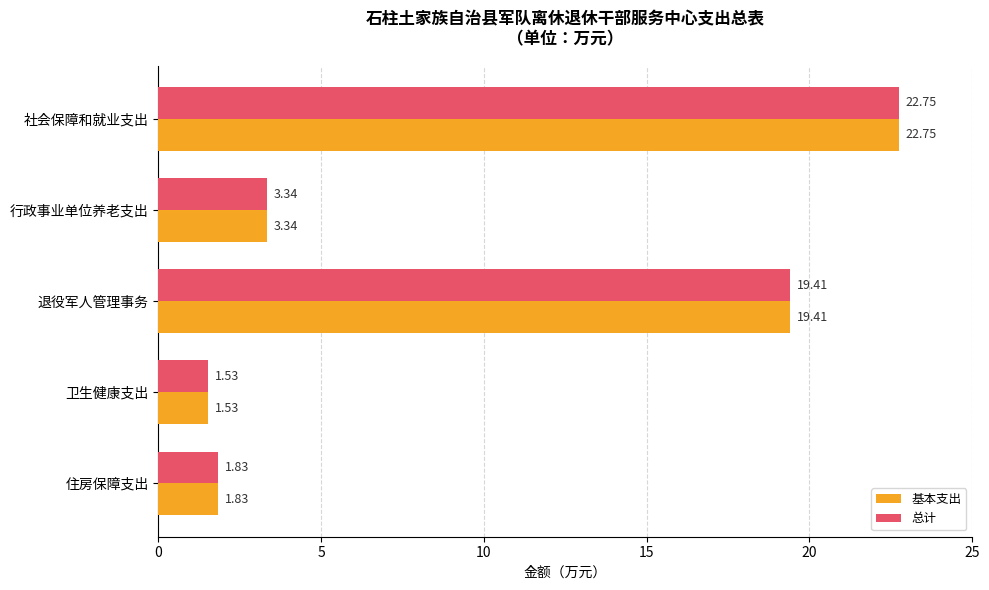

Which category has the highest value across all series?

社会保障和就业支出